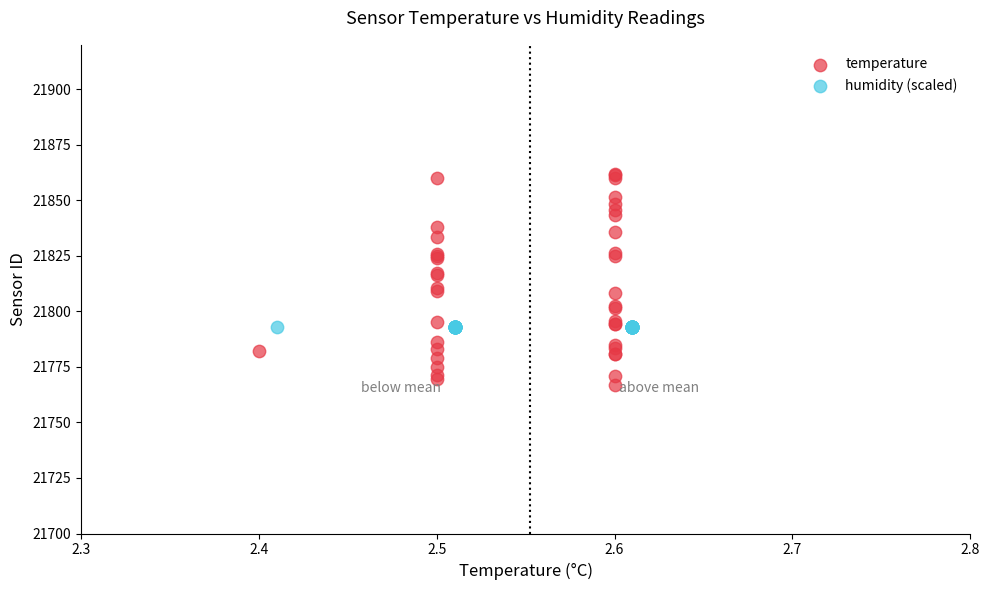

Which series contains the lowest Y value?

temperature